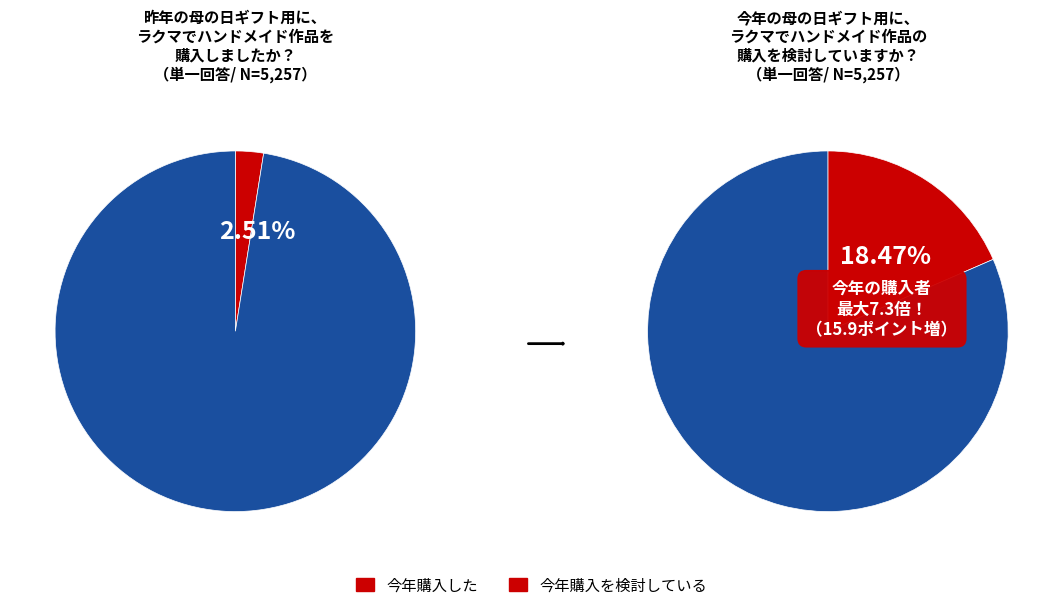

What is the total percentage of 1 and 0?

100.0%